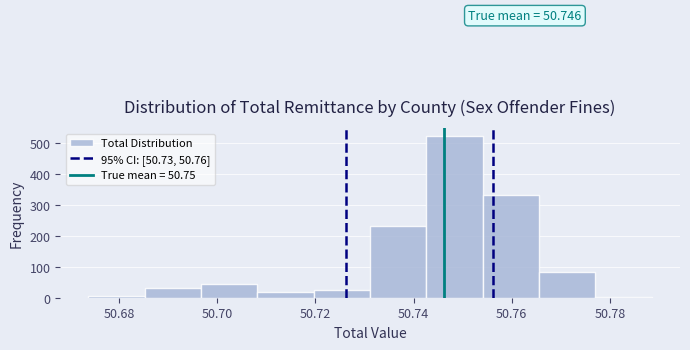

Which range on the x-axis has the tallest bar?

50.742 to 50.754